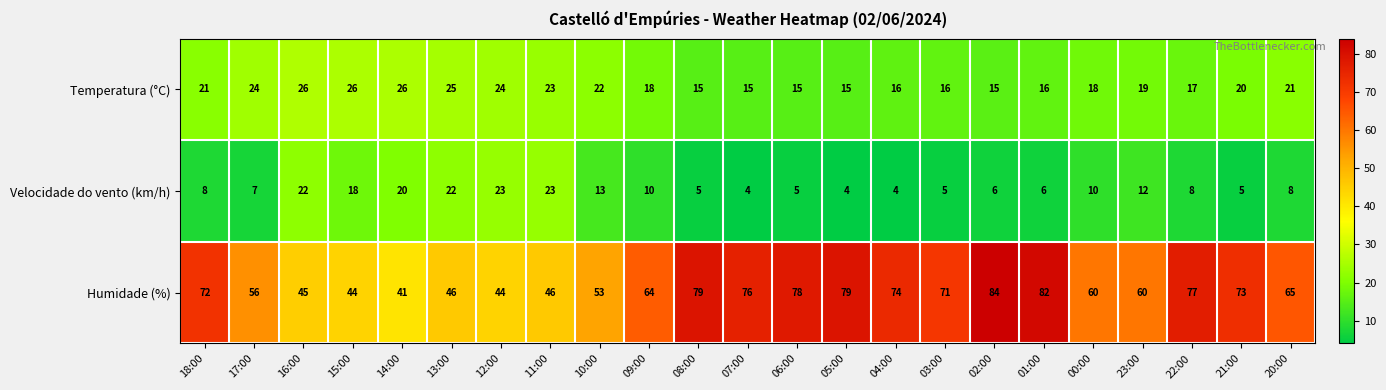

At 14:00, list the series in order from smallest to largest.

Velocidade do vento (km/h), Temperatura (°C), Humidade (%)